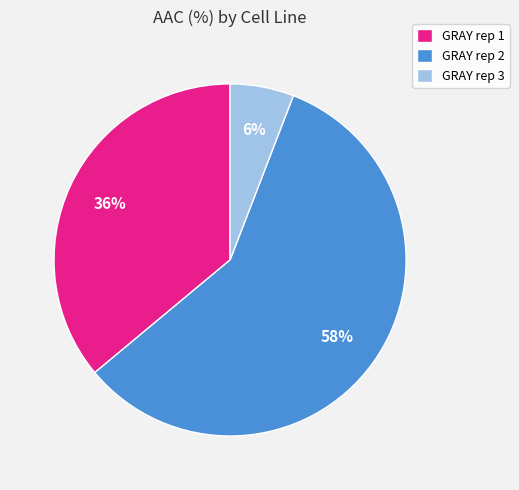

The GRAY rep 2 slice represents 58% of the pie. True or false?

True